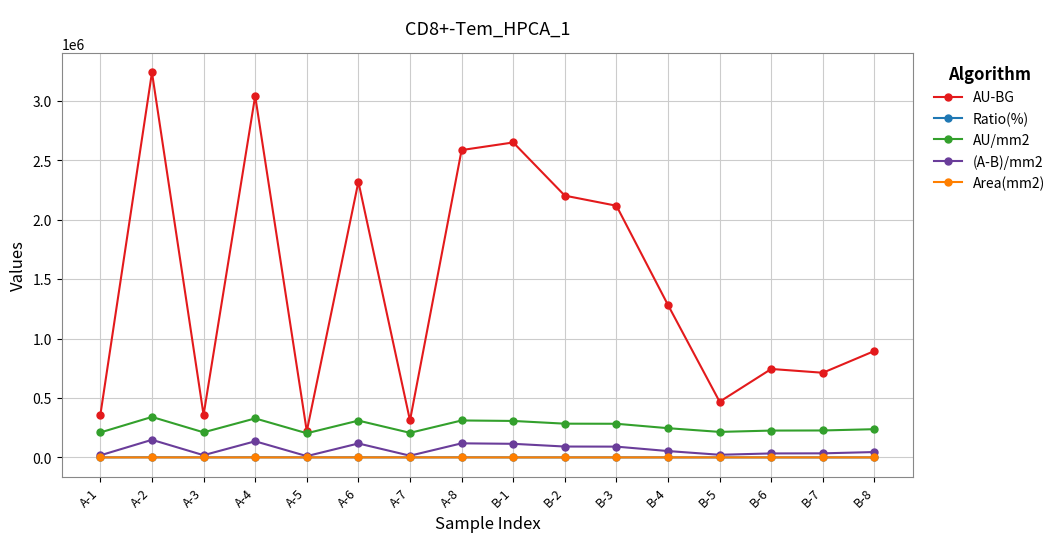

Does the chart have visible grid lines?

Yes